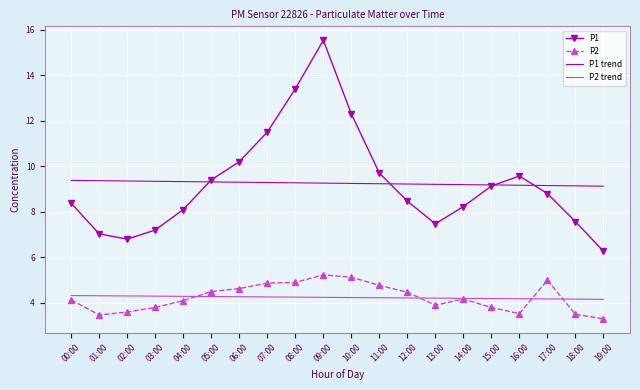

What is the difference between the P1 values at 11:00 and 05:00?

0.3